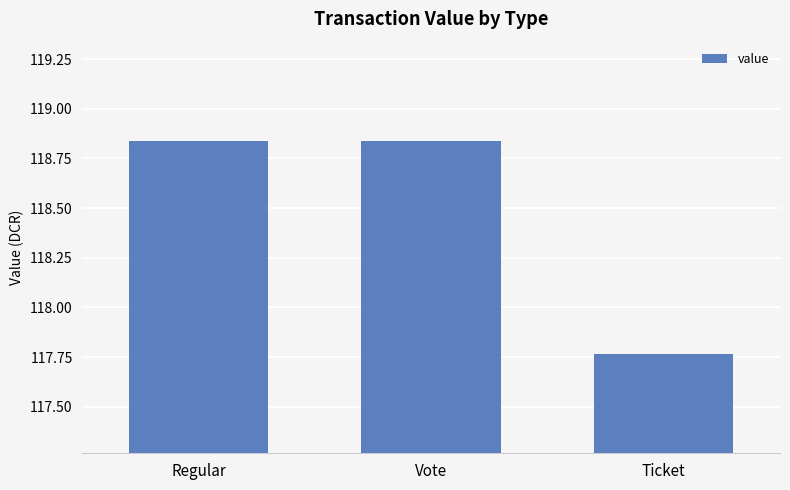

At which label does the data first exceed 118?

Regular